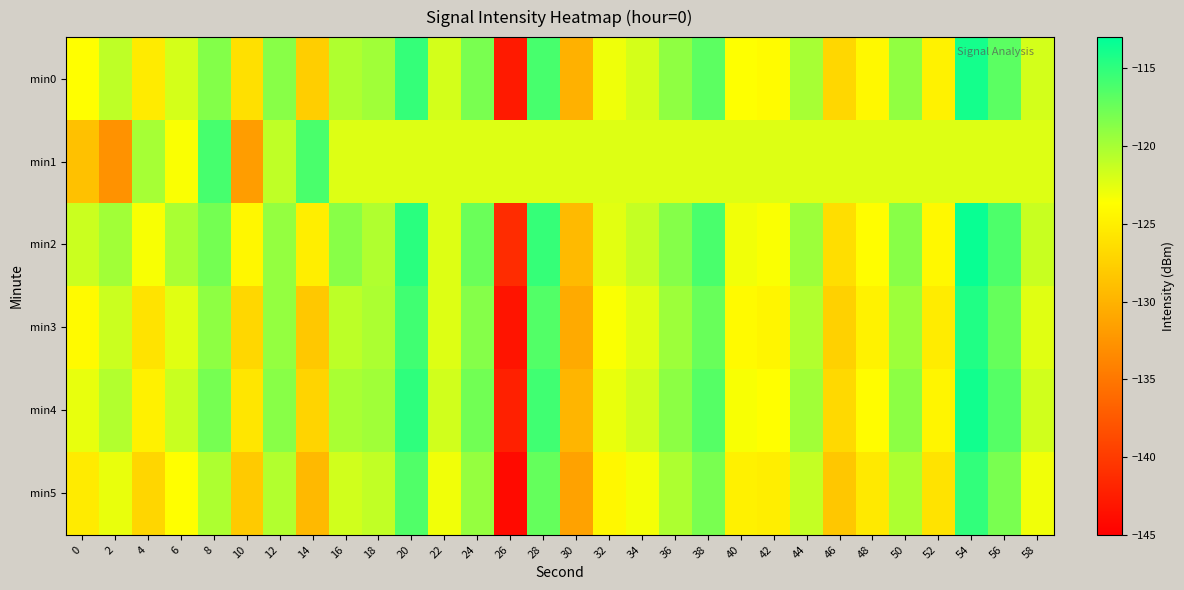

Reading left to right, extract all data points from this chart.

min0: 0=-123.7	2=-121.0	4=-125.3	6=-121.9	8=-118.5	10=-126.2	12=-118.7	14=-127.7	16=-120.4	18=-119.7	20=-115.2	22=-121.8	24=-118.1	26=-142.8	28=-116.0	30=-130.2	32=-123.0	34=-121.9	36=-119.1	38=-116.9	40=-123.7	42=-124.0	44=-120.0	46=-127.0	48=-124.2	50=-119.1	52=-124.7	54=-113.9	56=-116.8	58=-121.9
min1: 0=-128.9	2=-132.7	4=-120.0	6=-123.5	8=-116.0	10=-131.8	12=-121.0	14=-116.1	16=-122.3	18=-122.3	20=-122.3	22=-122.3	24=-122.3	26=-122.3	28=-122.3	30=-122.3	32=-122.3	34=-122.3	36=-122.3	38=-122.3	40=-122.3	42=-122.3	44=-122.3	46=-122.3	48=-122.3	50=-122.3	52=-122.3	54=-122.3	56=-122.3	58=-122.3
min2: 0=-121.5	2=-119.8	4=-123.4	6=-120.1	8=-117.9	10=-124.3	12=-119.2	14=-125.1	16=-118.7	18=-120.4	20=-114.8	22=-122.3	24=-117.5	26=-141.2	28=-115.3	30=-129.4	32=-122.5	34=-121.2	36=-118.6	38=-116.1	40=-123.1	42=-123.5	44=-119.6	46=-126.4	48=-123.8	50=-118.7	52=-124.2	54=-113.4	56=-116.3	58=-121.4
min3: 0=-124.1	2=-121.5	4=-126.0	6=-122.4	8=-119.0	10=-127.0	12=-119.2	14=-128.2	16=-120.9	18=-120.2	20=-115.7	22=-122.3	24=-118.6	26=-143.3	28=-116.5	30=-130.7	32=-123.5	34=-122.4	36=-119.6	38=-117.4	40=-124.1	42=-124.5	44=-120.5	46=-127.5	48=-124.7	50=-119.6	52=-125.2	54=-114.4	56=-117.3	58=-122.4
min4: 0=-122.7	2=-120.5	4=-124.8	6=-121.4	8=-118.0	10=-125.7	12=-118.7	14=-127.2	16=-120.1	18=-119.7	20=-115.0	22=-121.7	24=-117.8	26=-142.2	28=-115.7	30=-129.8	32=-122.8	34=-121.7	36=-118.9	38=-116.6	40=-123.4	42=-123.7	44=-119.8	46=-126.8	48=-123.9	50=-118.9	52=-124.5	54=-113.8	56=-116.6	58=-121.7
min5: 0=-125.3	2=-122.8	4=-127.1	6=-123.7	8=-120.3	10=-128.1	12=-120.5	14=-129.5	16=-121.7	18=-121.1	20=-116.4	22=-123.1	24=-119.3	26=-144.1	28=-117.2	30=-131.4	32=-124.3	34=-123.2	36=-120.3	38=-118.1	40=-124.8	42=-125.1	44=-121.2	46=-128.3	48=-125.5	50=-120.3	52=-126.0	54=-115.1	56=-118.1	58=-123.1